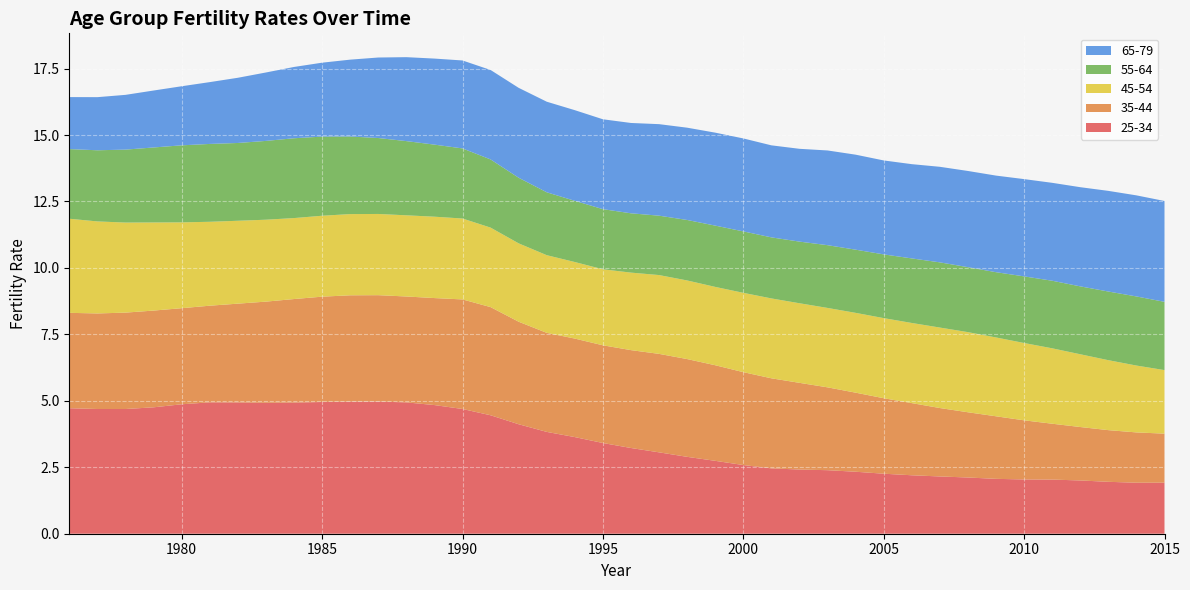

Reading left to right, transcribe all the data shown in this chart.

25-34: 1976=4.7	1977=4.7	1978=4.7	1979=4.8	1980=4.9	1981=4.9	1982=4.9	1983=4.9	1984=4.9	1985=5.0	1986=5.0	1987=5.0	1988=4.9	1989=4.8	1990=4.7	1991=4.5	1992=4.1	1993=3.8	1994=3.6	1995=3.4	1996=3.2	1997=3.1	1998=2.9	1999=2.7	2000=2.6	2001=2.5	2002=2.4	2003=2.4	2004=2.3	2005=2.3	2006=2.2	2007=2.2	2008=2.1	2009=2.1	2010=2.0	2011=2.0	2012=2.0	2013=2.0	2014=1.9	2015=1.9
35-44: 1976=3.6	1977=3.6	1978=3.6	1979=3.6	1980=3.6	1981=3.6	1982=3.7	1983=3.8	1984=3.9	1985=4.0	1986=4.0	1987=4.0	1988=4.0	1989=4.0	1990=4.1	1991=4.1	1992=3.9	1993=3.7	1994=3.7	1995=3.7	1996=3.7	1997=3.7	1998=3.7	1999=3.6	2000=3.5	2001=3.4	2002=3.3	2003=3.1	2004=3.0	2005=2.8	2006=2.7	2007=2.6	2008=2.5	2009=2.4	2010=2.2	2011=2.1	2012=2.0	2013=1.9	2014=1.9	2015=1.8
45-54: 1976=3.5	1977=3.5	1978=3.4	1979=3.3	1980=3.2	1981=3.2	1982=3.1	1983=3.1	1984=3.0	1985=3.0	1986=3.1	1987=3.1	1988=3.1	1989=3.1	1990=3.0	1991=3.0	1992=2.9	1993=2.9	1994=2.9	1995=2.9	1996=2.9	1997=3.0	1998=3.0	1999=2.9	2000=3.0	2001=3.0	2002=3.0	2003=3.0	2004=3.0	2005=3.0	2006=3.0	2007=3.0	2008=3.0	2009=3.0	2010=2.9	2011=2.8	2012=2.7	2013=2.6	2014=2.5	2015=2.4
55-64: 1976=2.6	1977=2.7	1978=2.7	1979=2.8	1980=2.9	1981=2.9	1982=2.9	1983=3.0	1984=3.0	1985=3.0	1986=2.9	1987=2.9	1988=2.8	1989=2.7	1990=2.6	1991=2.6	1992=2.5	1993=2.4	1994=2.3	1995=2.3	1996=2.2	1997=2.2	1998=2.3	1999=2.3	2000=2.3	2001=2.3	2002=2.3	2003=2.4	2004=2.4	2005=2.4	2006=2.4	2007=2.5	2008=2.4	2009=2.5	2010=2.5	2011=2.5	2012=2.6	2013=2.6	2014=2.6	2015=2.6
65-79: 1976=2.0	1977=2.0	1978=2.1	1979=2.1	1980=2.2	1981=2.3	1982=2.5	1983=2.6	1984=2.7	1985=2.8	1986=2.9	1987=3.0	1988=3.2	1989=3.2	1990=3.3	1991=3.4	1992=3.4	1993=3.4	1994=3.4	1995=3.4	1996=3.4	1997=3.4	1998=3.5	1999=3.5	2000=3.5	2001=3.5	2002=3.5	2003=3.6	2004=3.6	2005=3.5	2006=3.5	2007=3.6	2008=3.6	2009=3.6	2010=3.7	2011=3.7	2012=3.7	2013=3.8	2014=3.8	2015=3.8